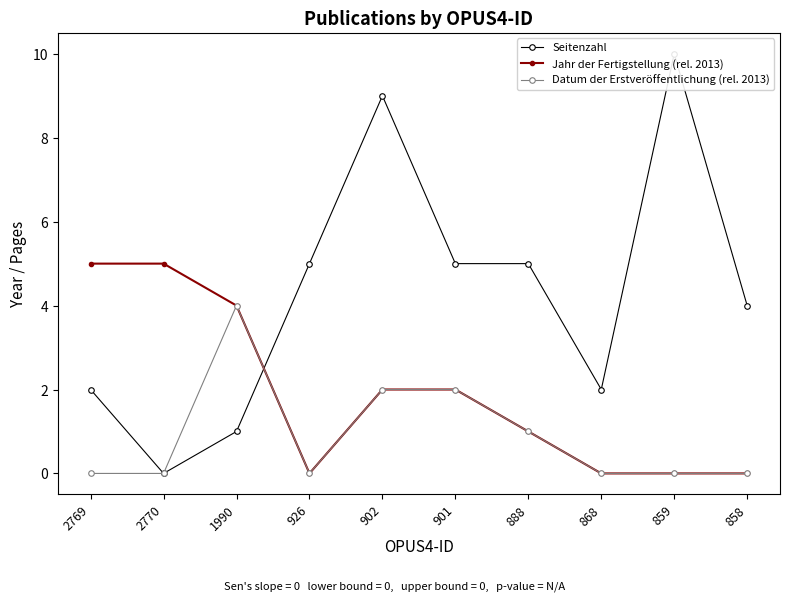

What is the difference between the highest and lowest values at 858?

4